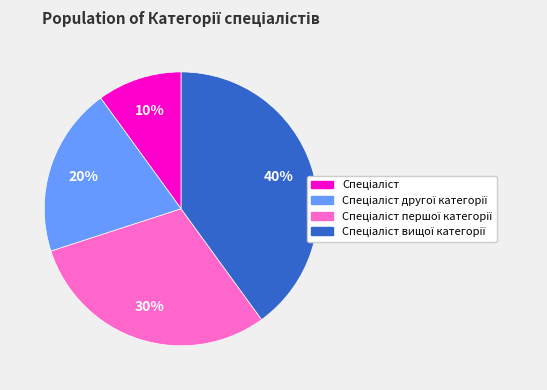

Is there a majority slice in this chart?

No